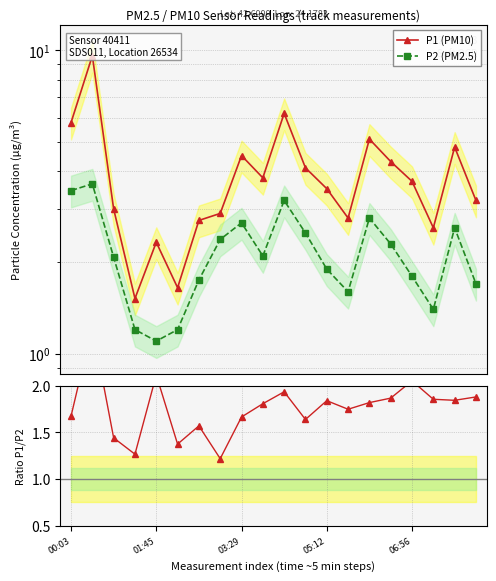

Does the chart have visible grid lines?

Yes